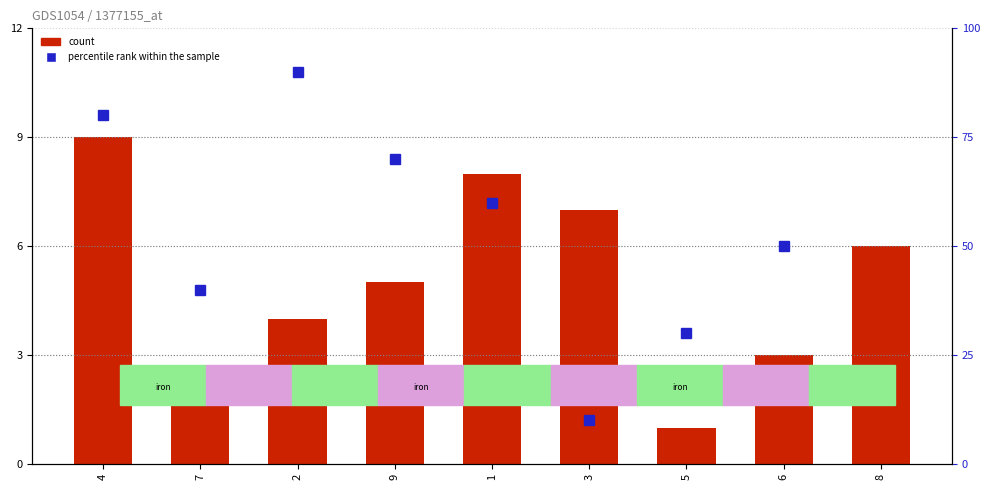

What is the difference between the maximum and minimum values in the count series?

8